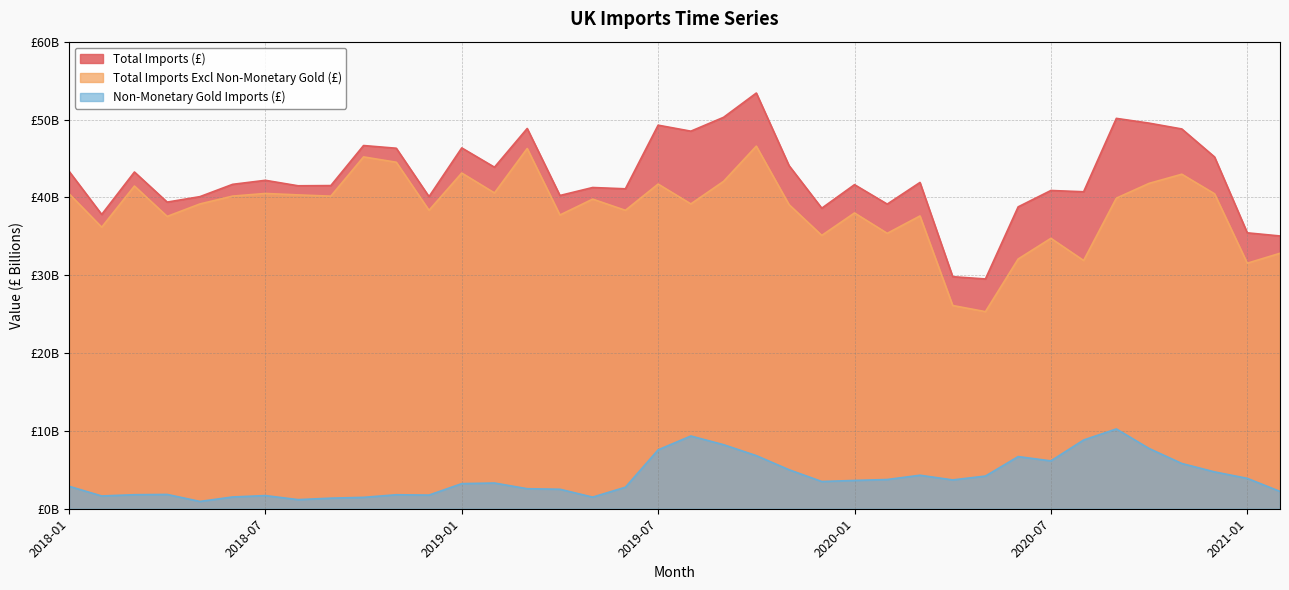

Which category has the highest value in the Total Imports (£) series?

2019-10